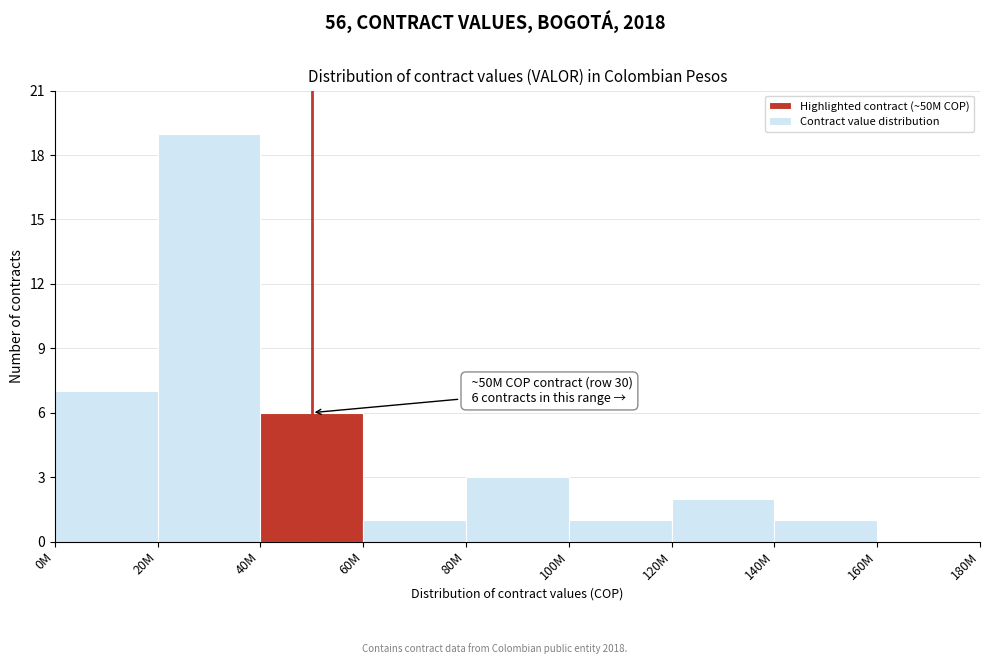

Is it true that the value at 140M is 1?

True